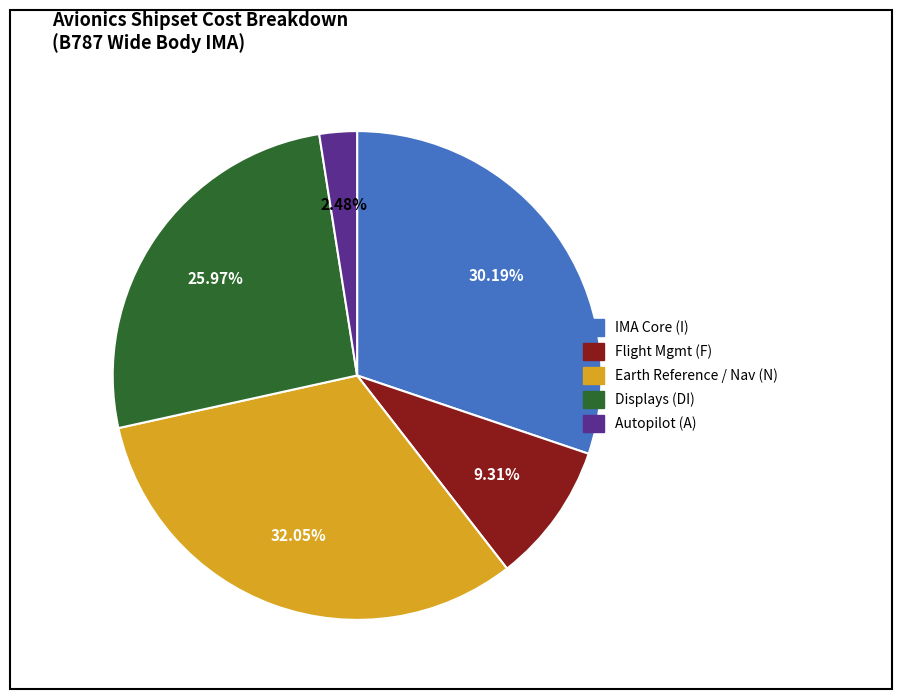

Combined, do Earth Reference / Nav (N) and Autopilot (A) account for over 50%?

No